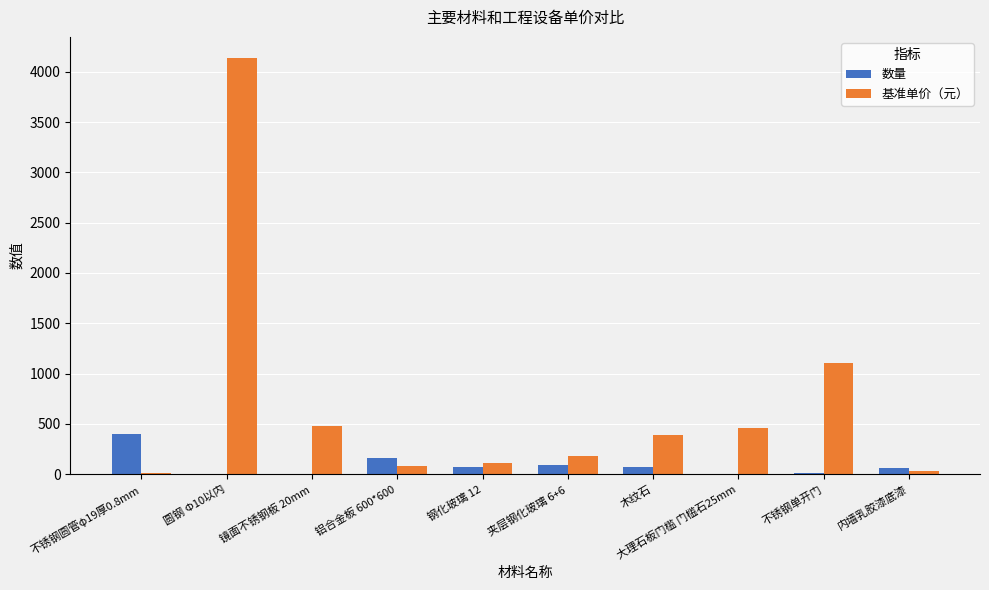

What is the maximum value for 基准单价（元）?

4140.2